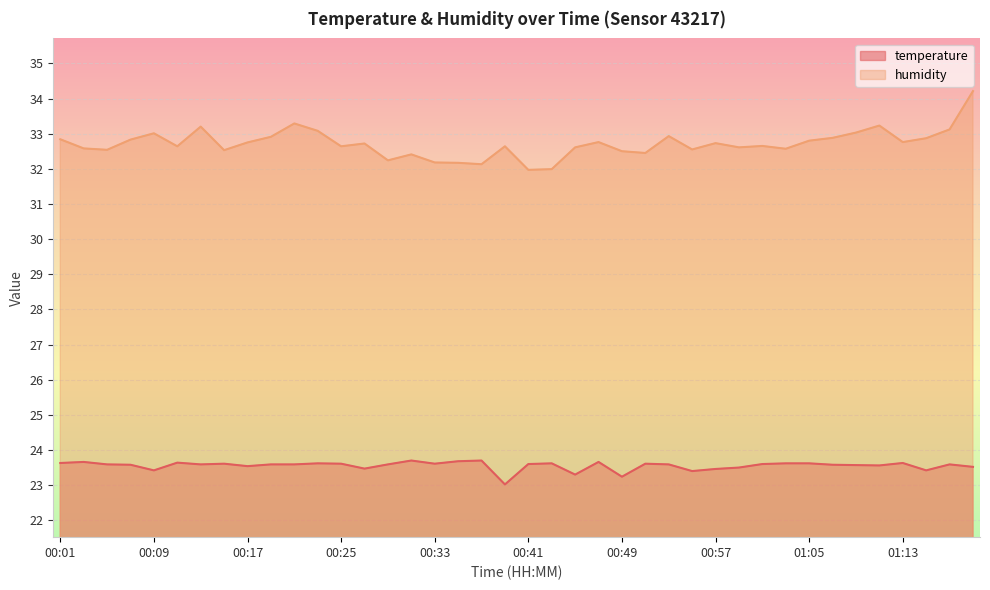

At 01:17, list the series in order from smallest to largest.

temperature, humidity